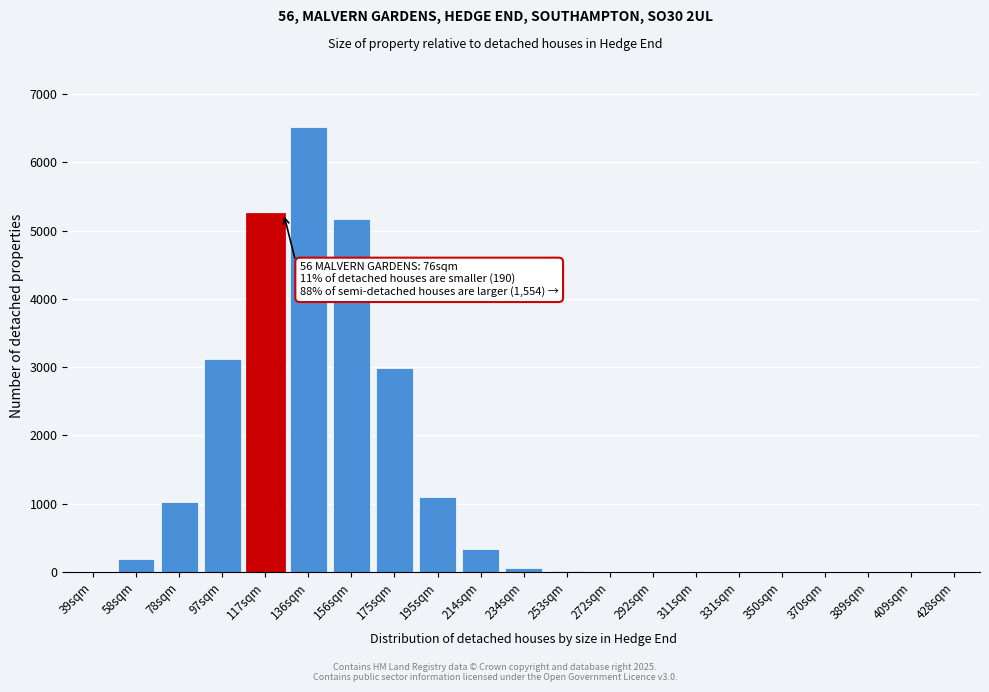

True or false: the data shows 342 at 214sqm.

True